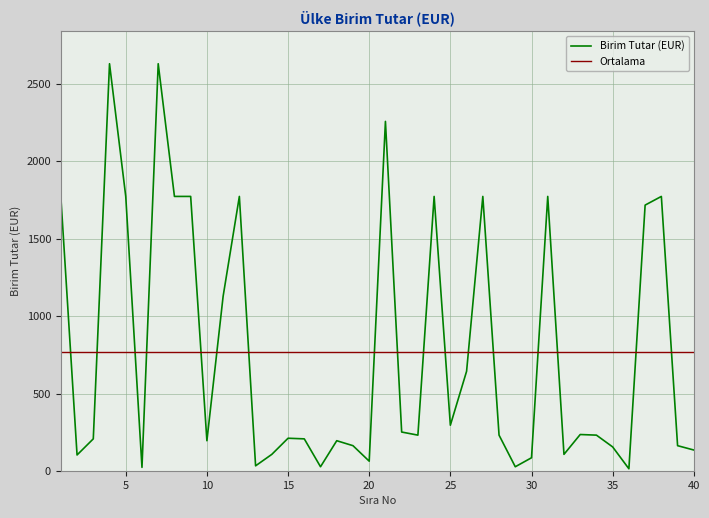

Rank the categories by value from highest to lowest.

4, 7, 21, 1, 5, 8, 9, 12, 24, 27, 31, 38, 37, 11, 26, 25, 22, 33, 23, 28, 34, 15, 3, 16, 10, 18, 19, 39, 35, 40, 14, 32, 2, 30, 20, 13, 17, 29, 6, 36